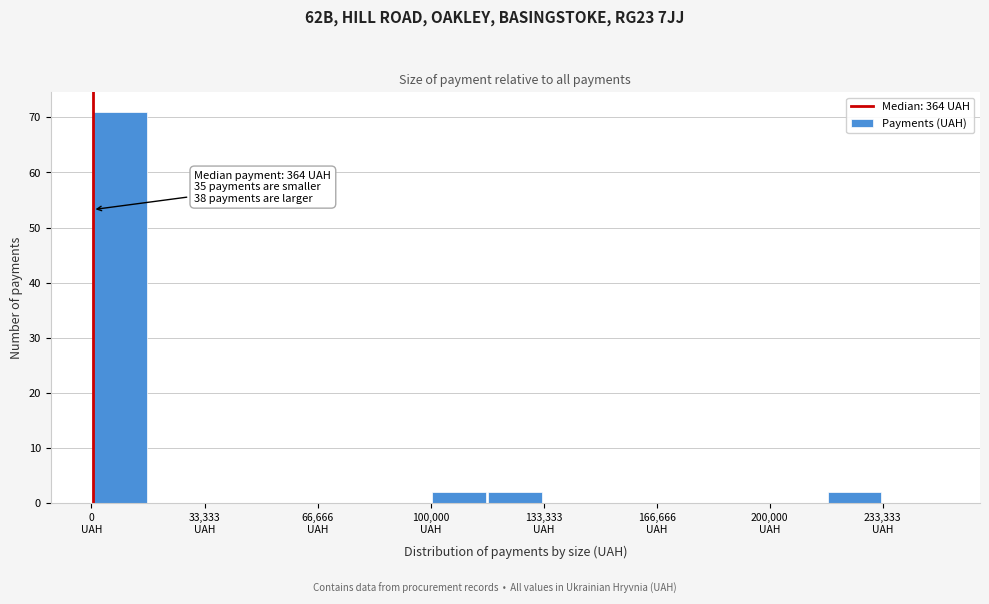

Around what value on the x-axis is the tallest bar? Give the approximate position of its centre, as read against the axis.

10000